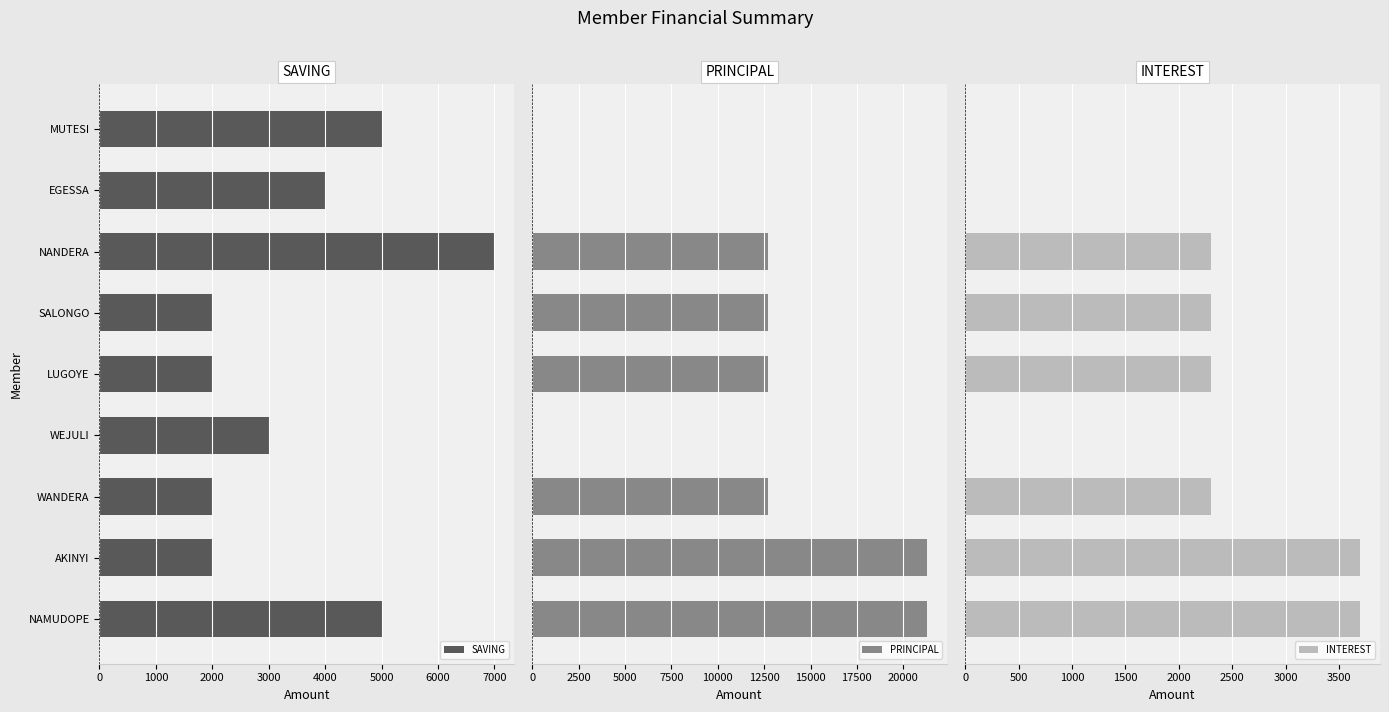

Rank the series by their average value, from highest to lowest.

PRINCIPAL, SAVING, INTEREST